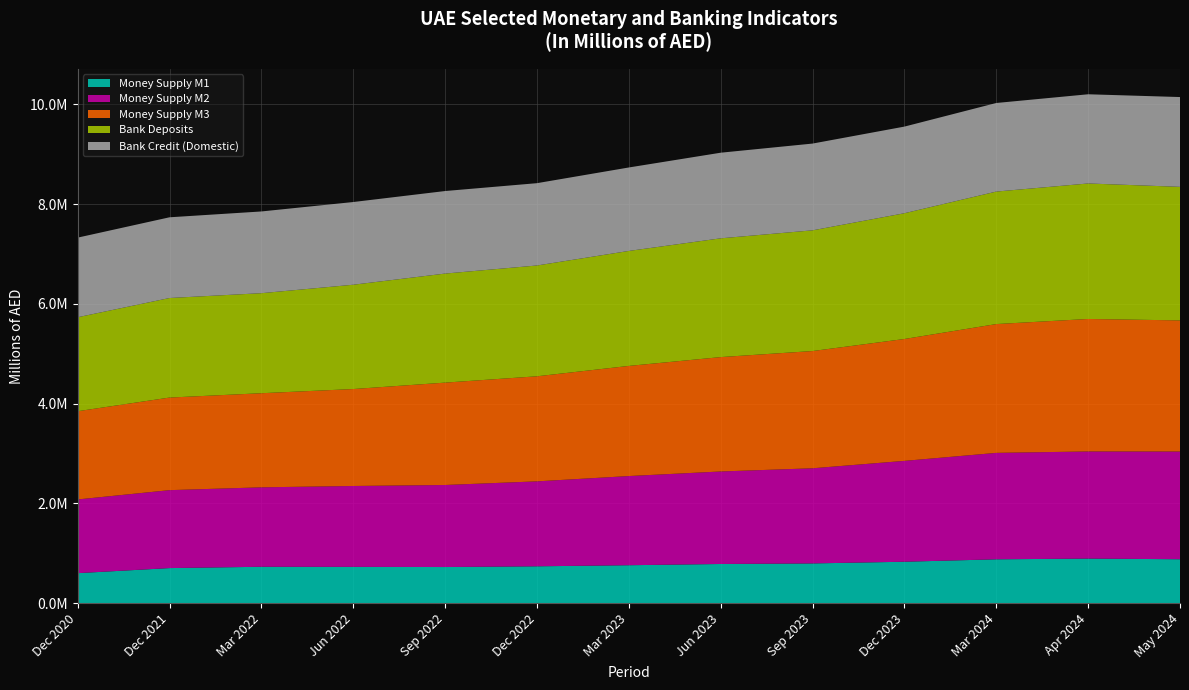

Reading left to right, transcribe all the data shown in this chart.

Money Supply M1: 600060	701853	728199	726169	722918	737562	759281	784017	795469	829259	877989	892385	879277
Money Supply M2: 1478607	1563025	1593354	1622144	1645538	1703625	1788372	1855306	1908088	2022886	2134493	2148477	2160390
Money Supply M3: 1769368	1856910	1887382	1944511	2053100	2107229	2209003	2294158	2351311	2444495	2583376	2657280	2629789
Bank Deposits: 1884545	1996527	2006237	2091833	2186962	2222226	2305909	2381999	2420871	2521902	2657279	2717428	2678289
Bank Credit (Domestic): 1596786	1618957	1639109	1658863	1655408	1650937	1673785	1717116	1740086	1737691	1776591	1789049	1801128